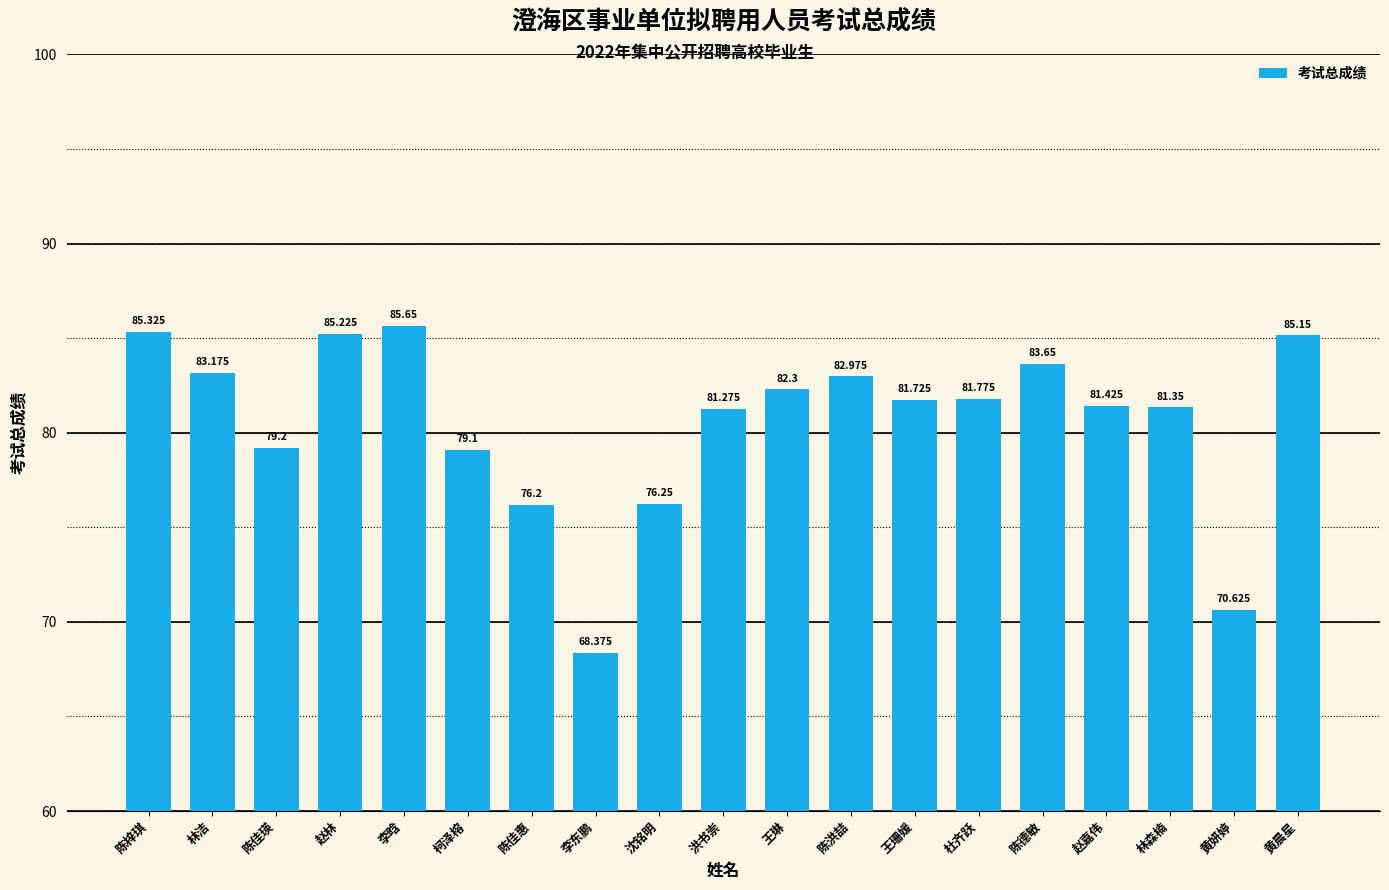

What is the smallest value displayed?

68.4